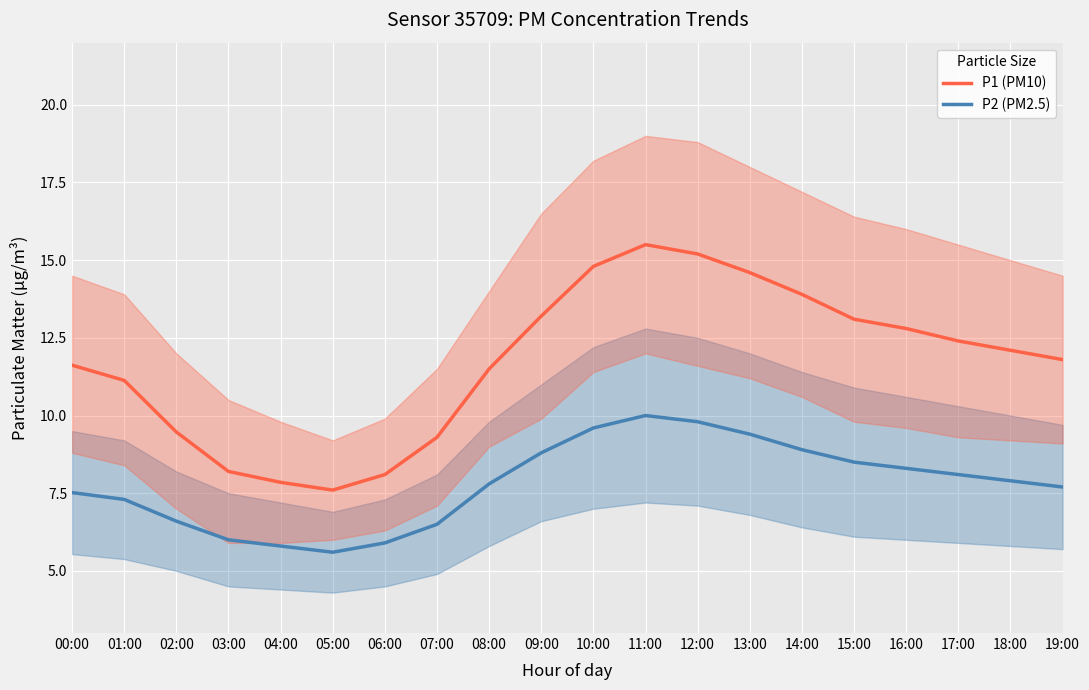

What is the maximum value shown in the chart?

15.5